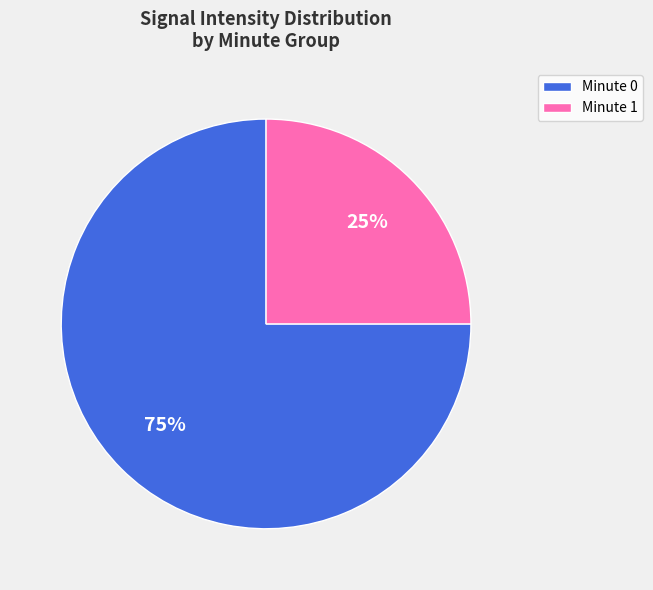

Which slice is the largest?

Minute 0